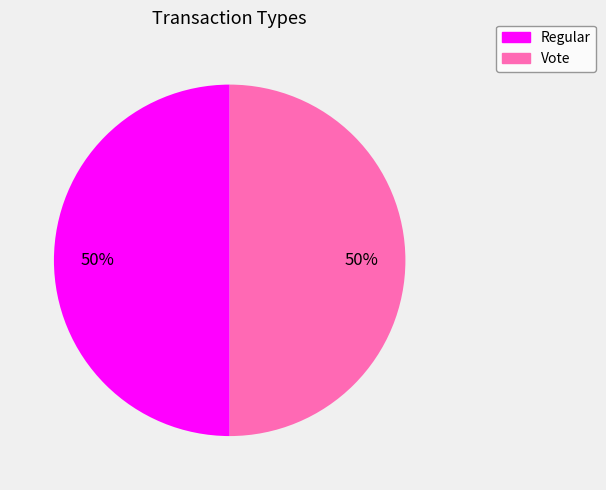

To the nearest percent, what is the difference between the largest and smallest slice percentages?

0%